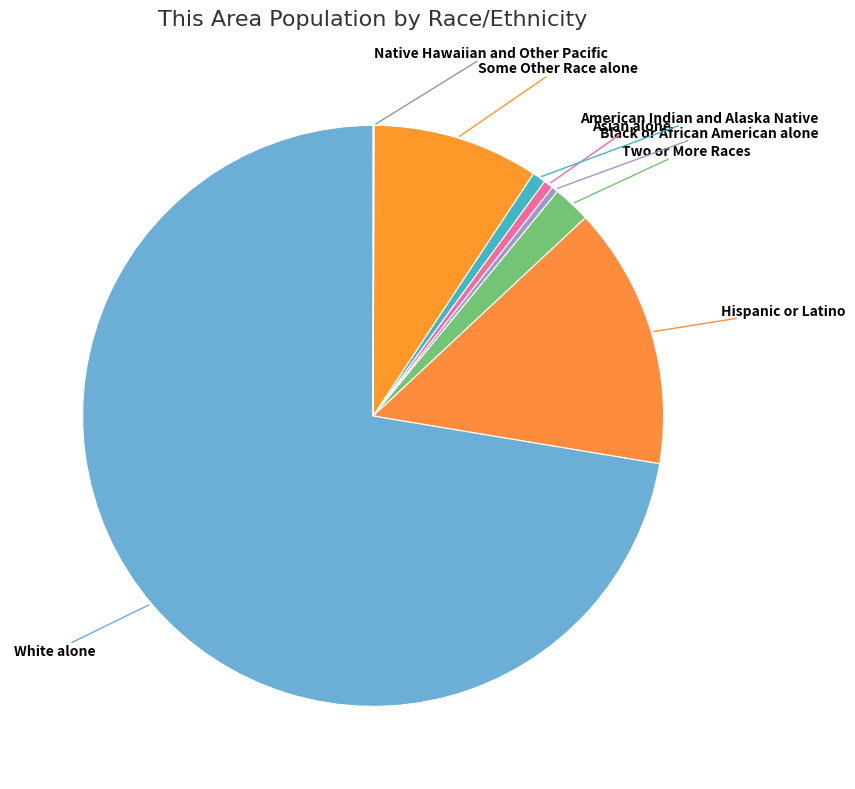

What is the majority slice?

White alone